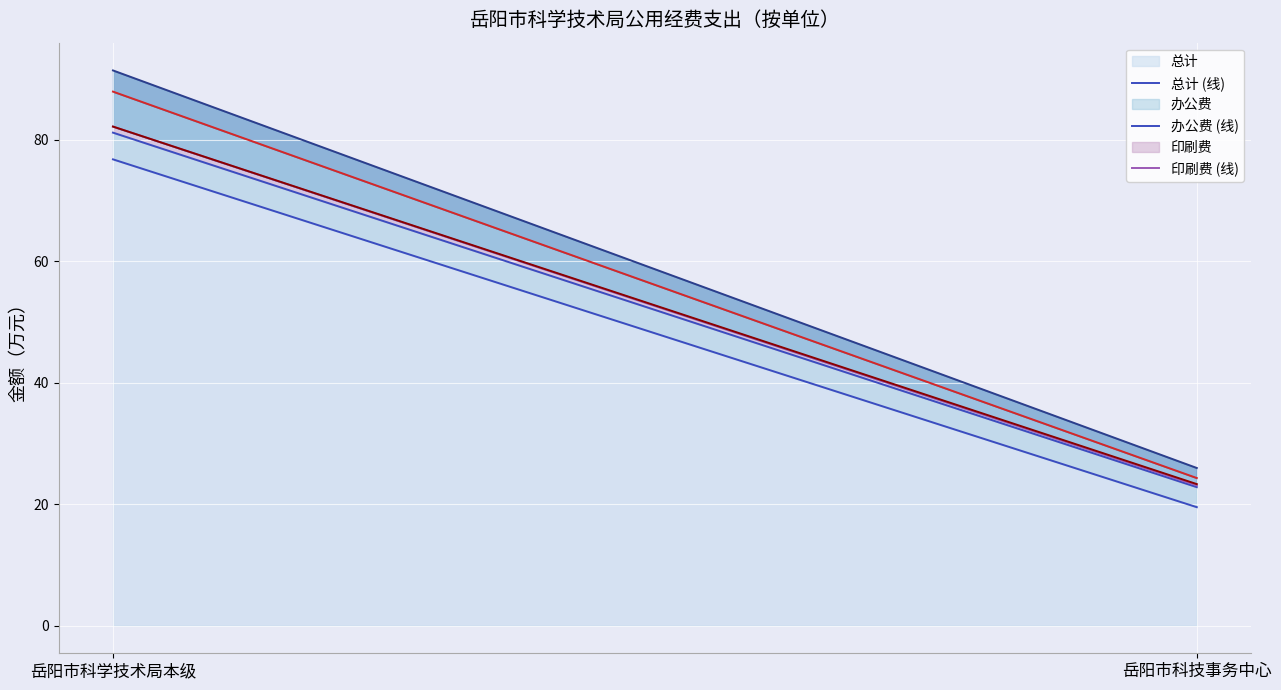

The 办公费 (线) series shows 22.8 at 岳阳市科技事务中心. True or false?

True